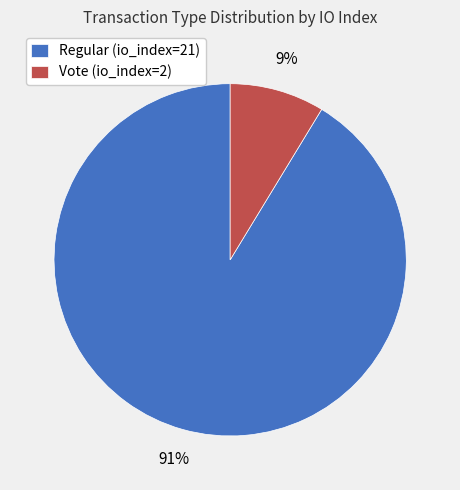

Combined, do Vote (io_index=2) and Regular (io_index=21) account for over 50%?

Yes